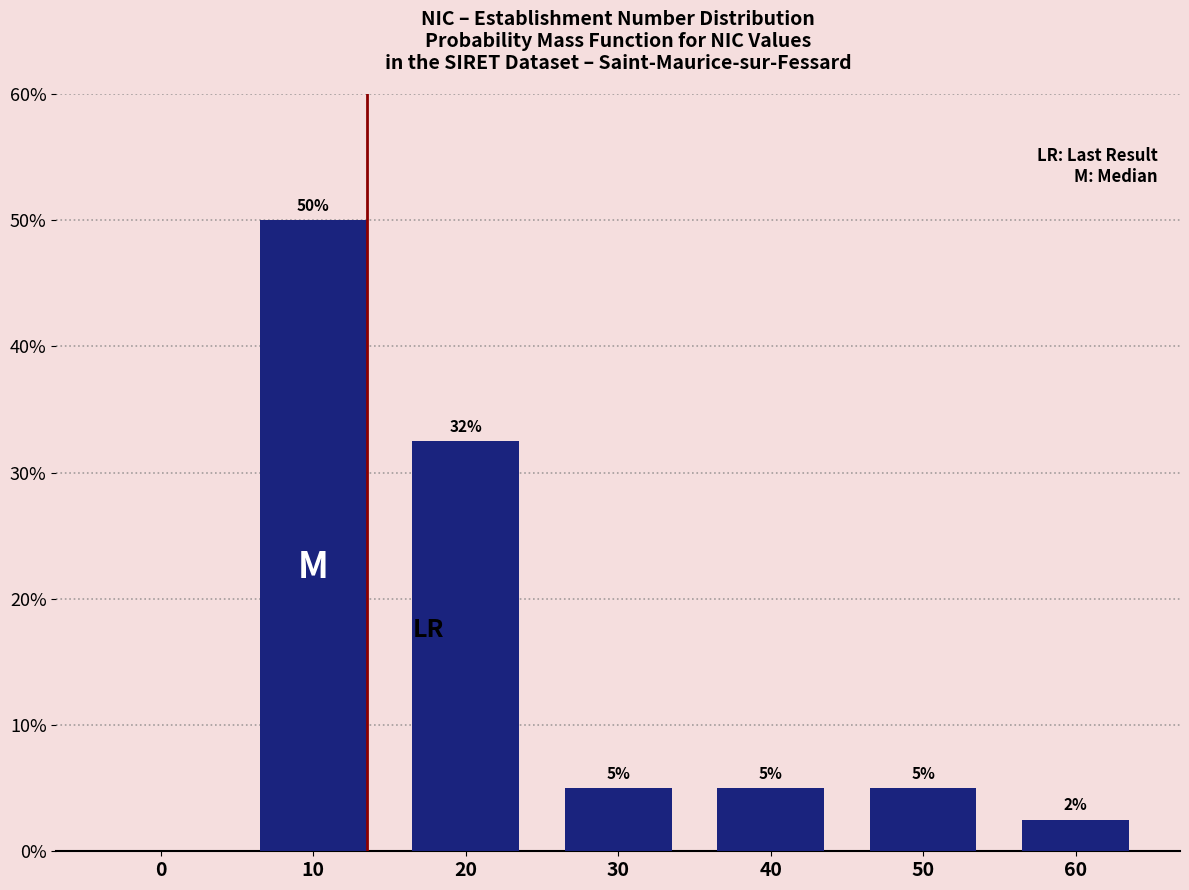

What is the maximum value shown in the chart?

50.0